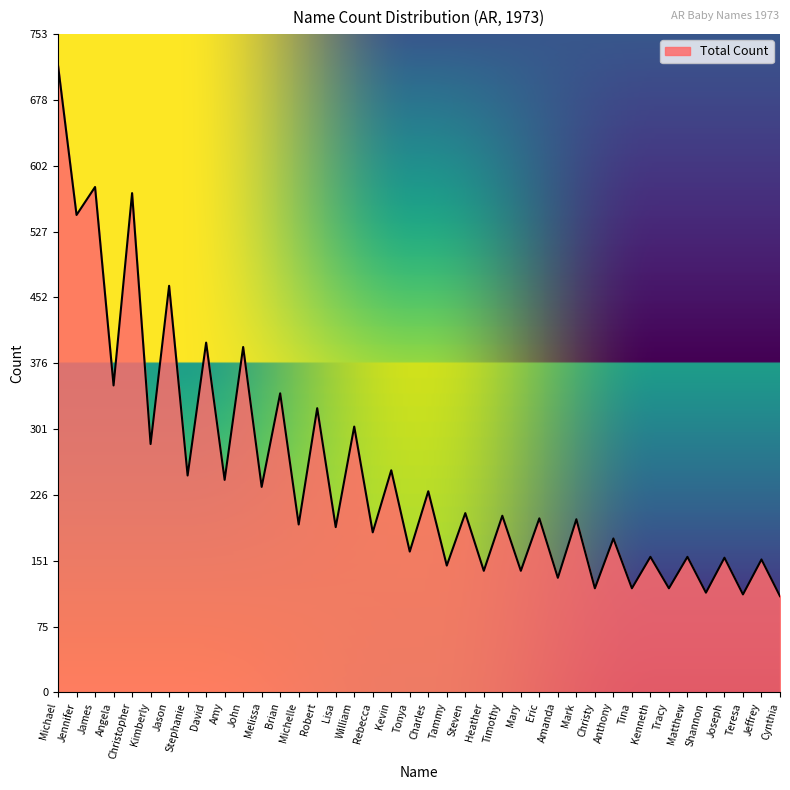

What position from the right is Timothy?

16